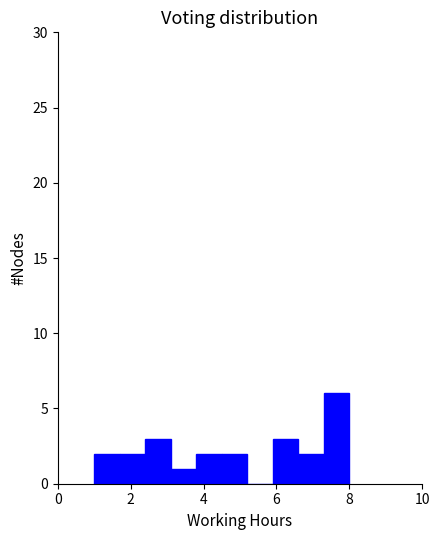

Around what value on the x-axis is the tallest bar? Give the approximate position of its centre, as read against the axis.

7.6